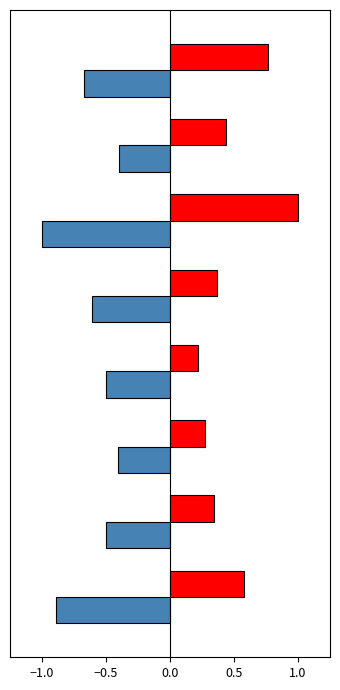

What is the greatest value displayed?

1.0